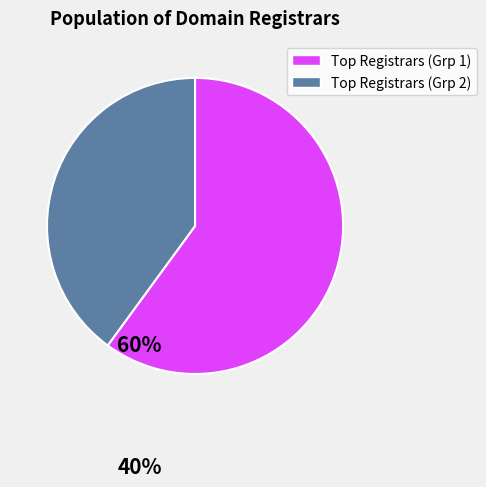

Which category has the biggest portion of the pie?

Top Registrars (Grp 1)